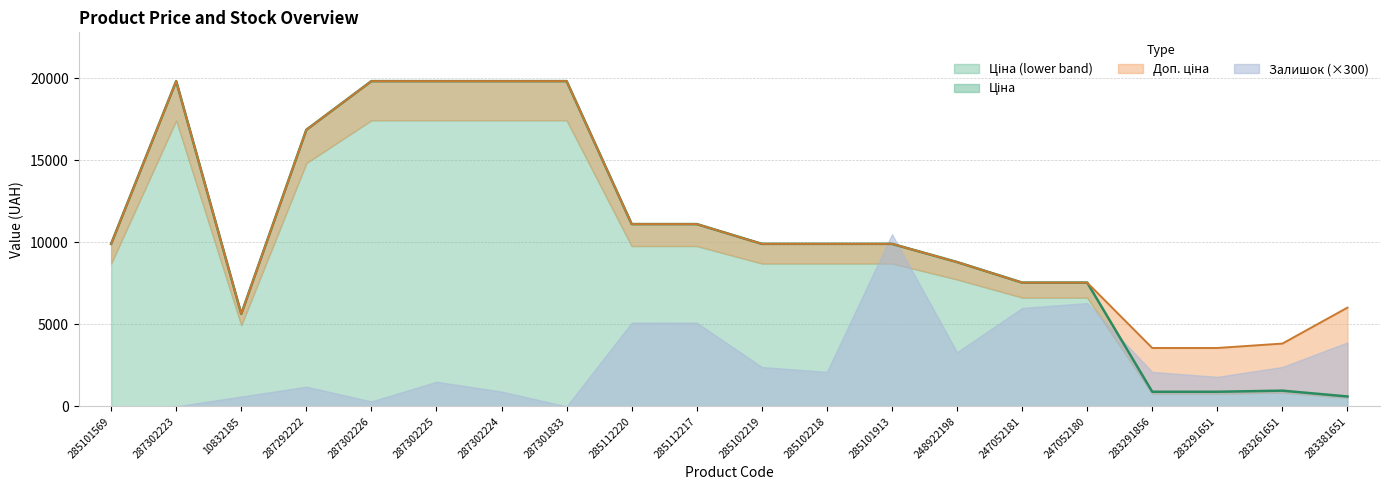

Which series has the largest total across all categories?

Доп. ціна